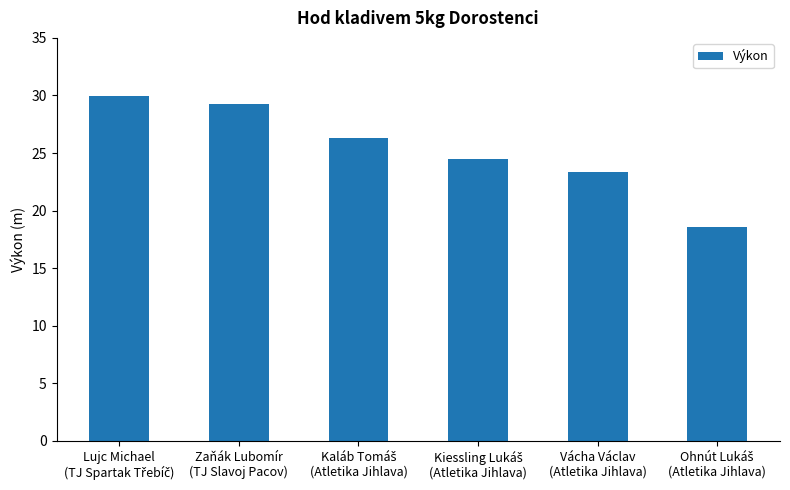

What is the difference between the second highest and second lowest values?

5.9